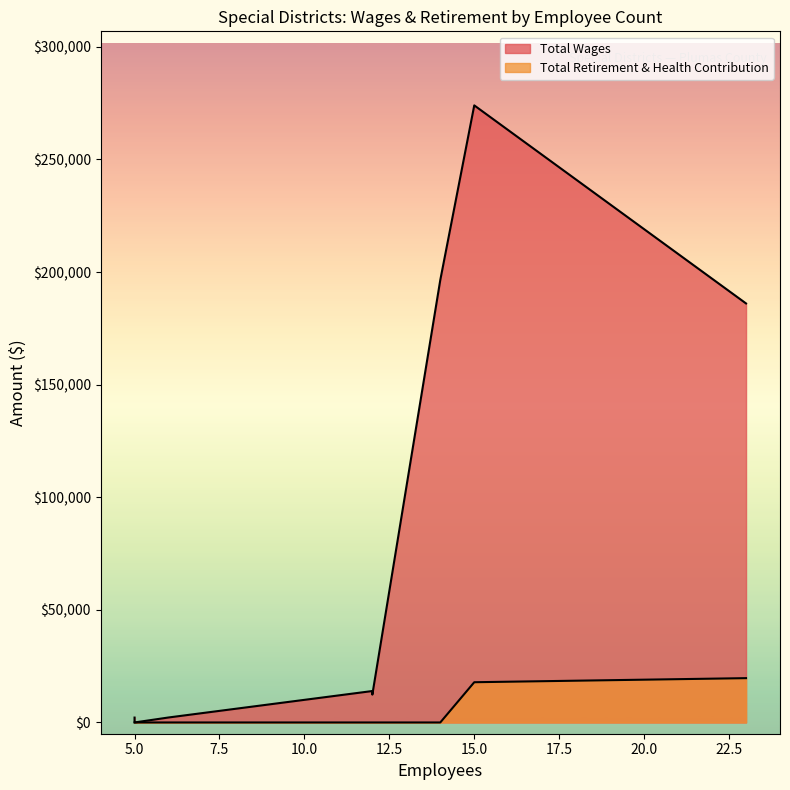

How many distinct data groups are displayed?

2